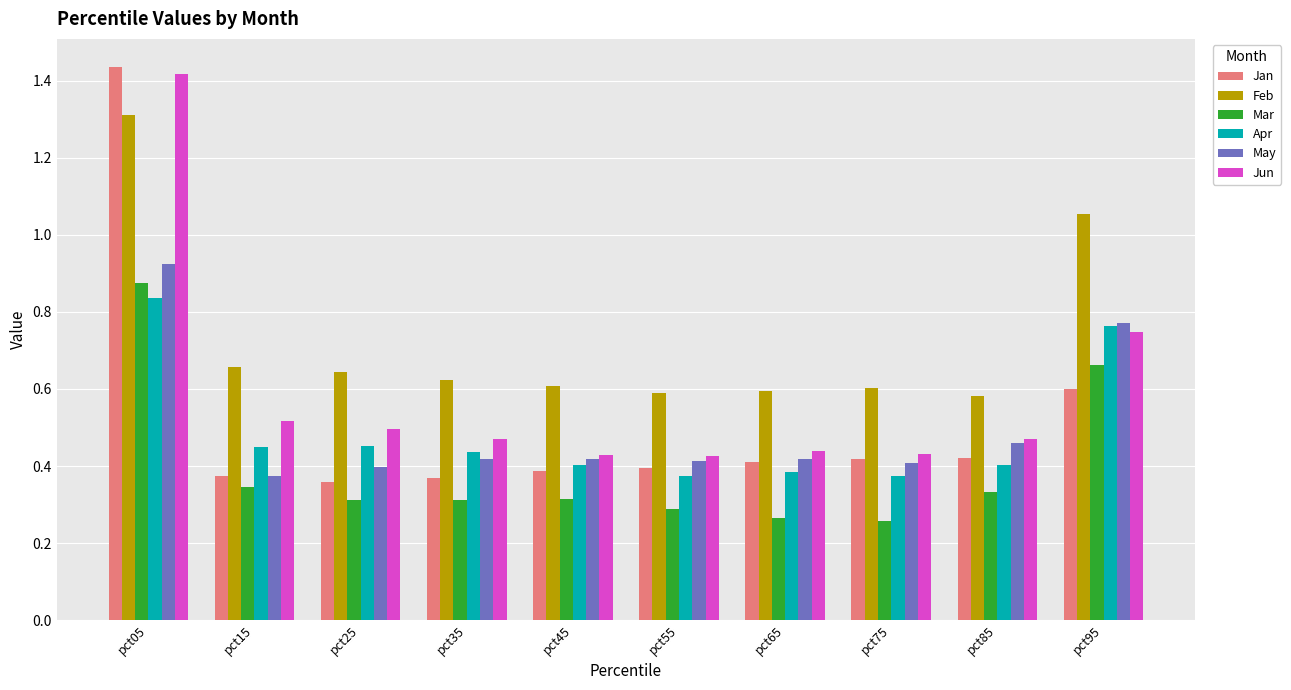

The Mar series shows 0.5 at pct45. True or false?

False